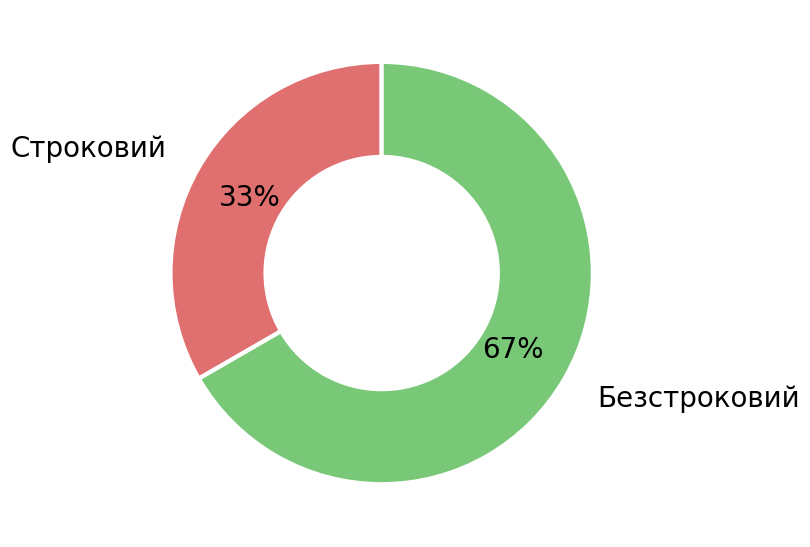

What is the largest slice in the pie chart?

Безстроковий